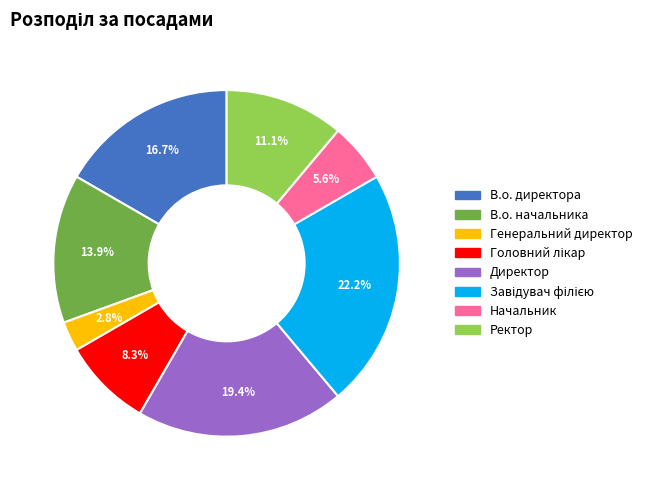

What is the smallest slice in the pie chart?

Генеральний директор